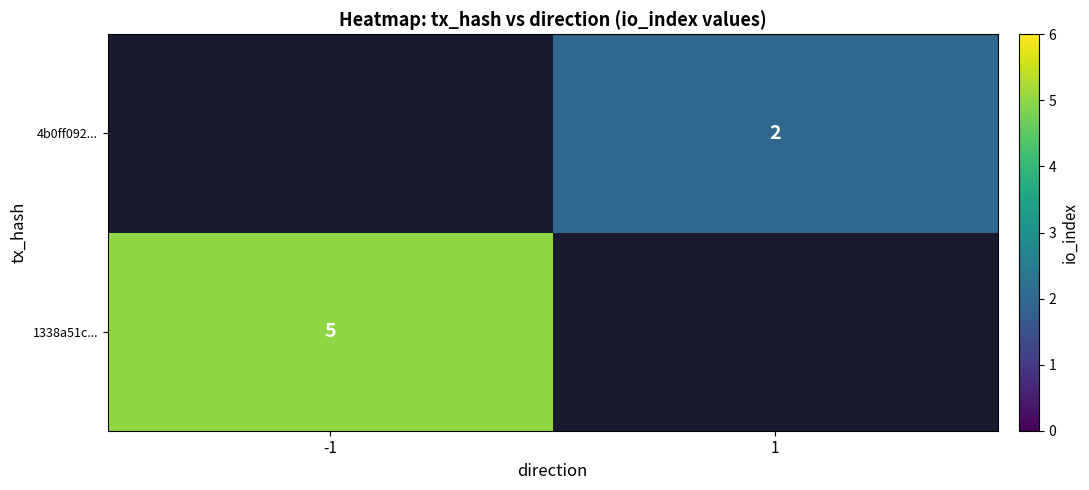

The value of 4b0ff092... at 1 is 1. True or false?

False